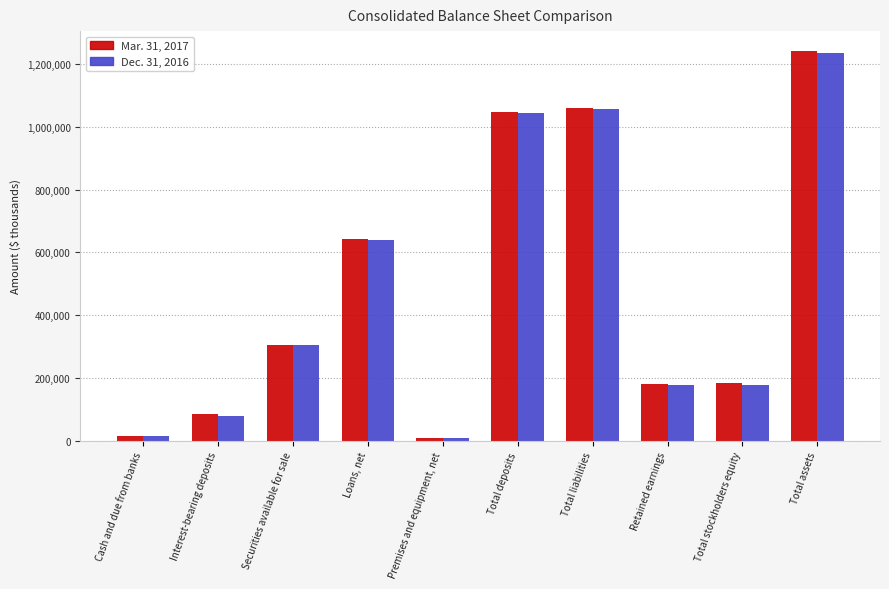

How many data points in Dec. 31, 2016 are less than 304282?

5